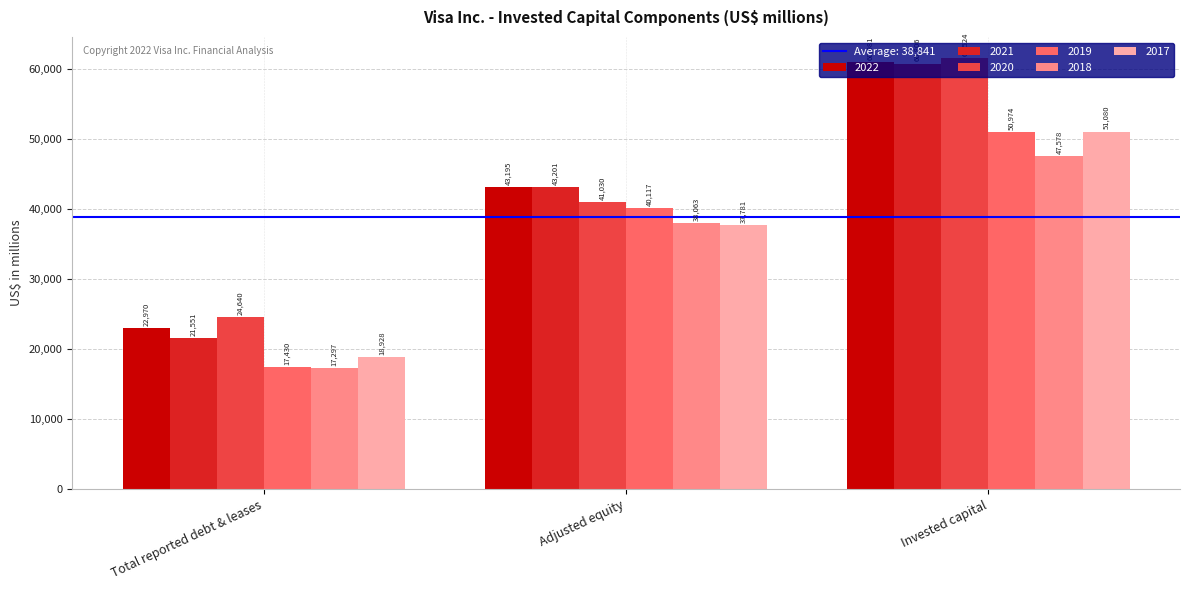

What is the average value of the 2022 series?

42382